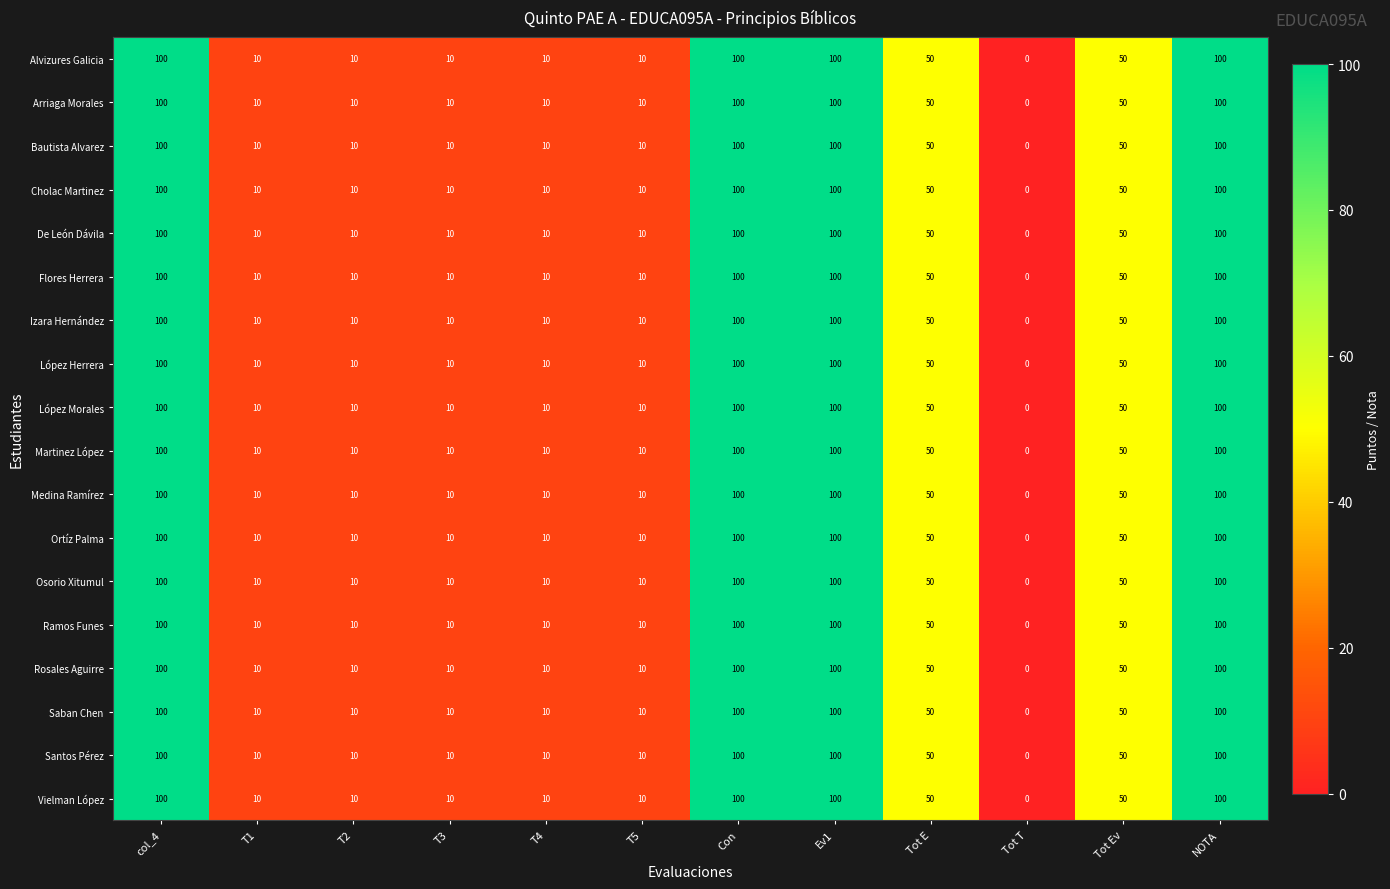

Is it true that De León Dávila equals 10 at T5?

True